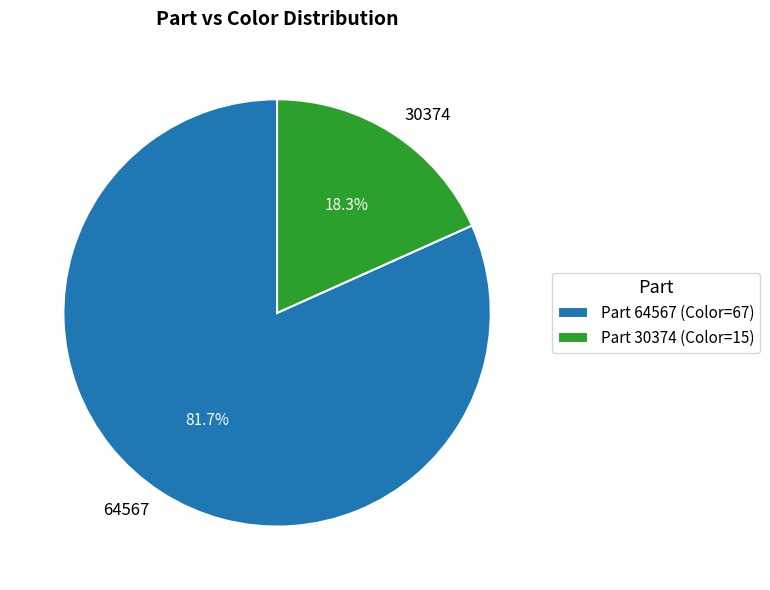

To the nearest percent, what is the combined percentage of 64567 and 30374?

100%